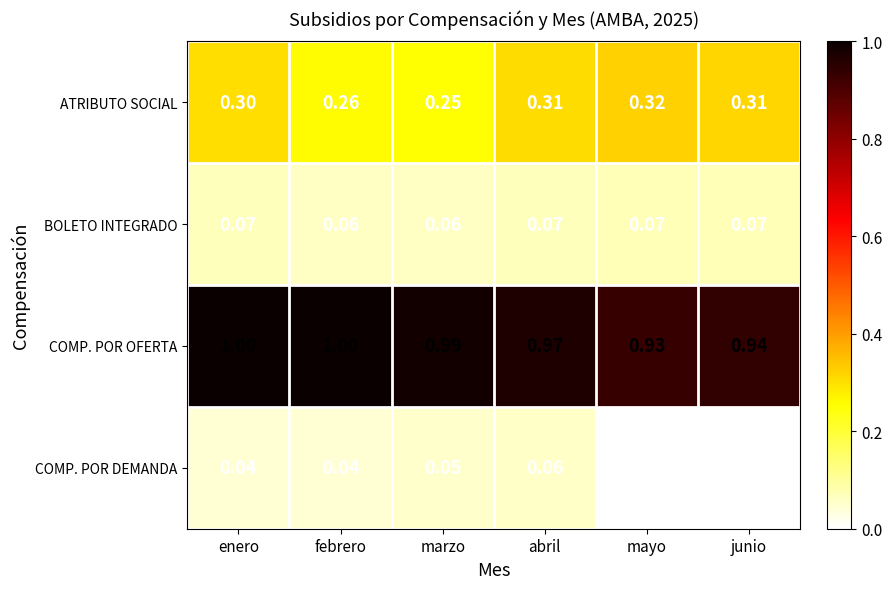

What is the total value across all series at mayo?

1.3